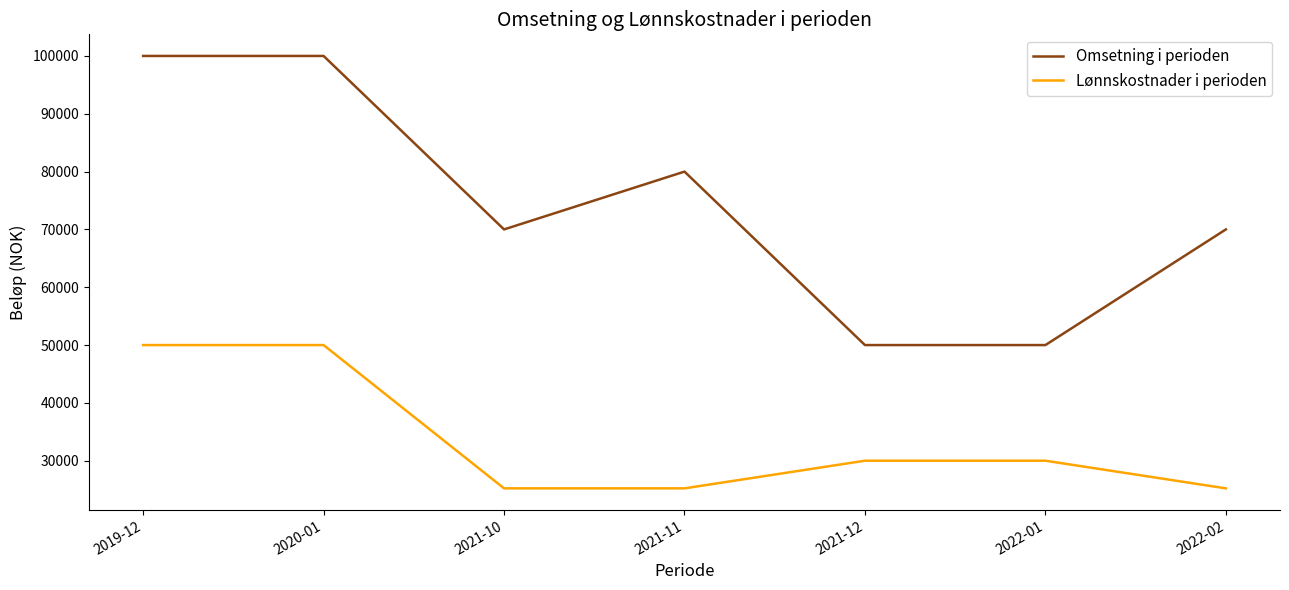

Which series has the largest range (max minus min)?

Omsetning i perioden